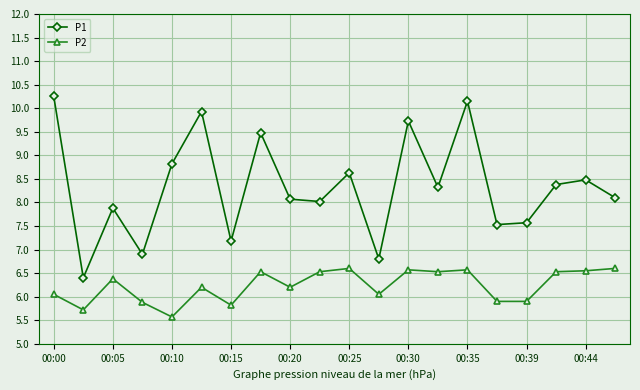

What is the value of the P1 point at the 7th from the left?

7.2